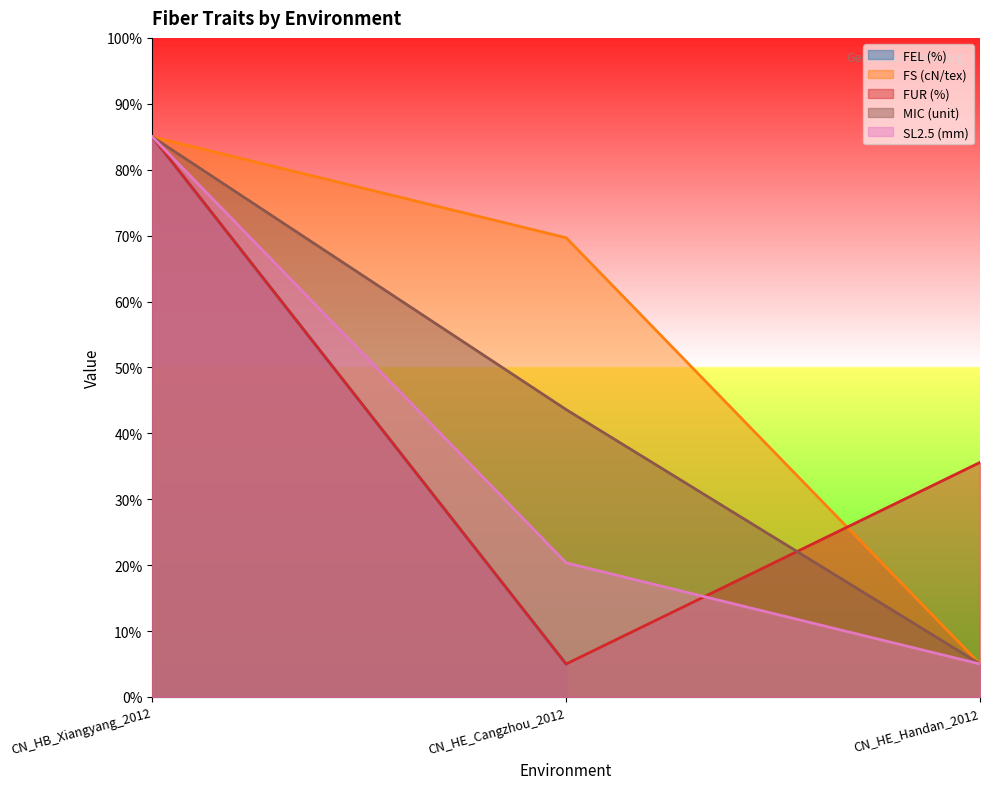

The value of FS (cN/tex) at CN_HB_Xiangyang_2012 is 85.0. True or false?

True